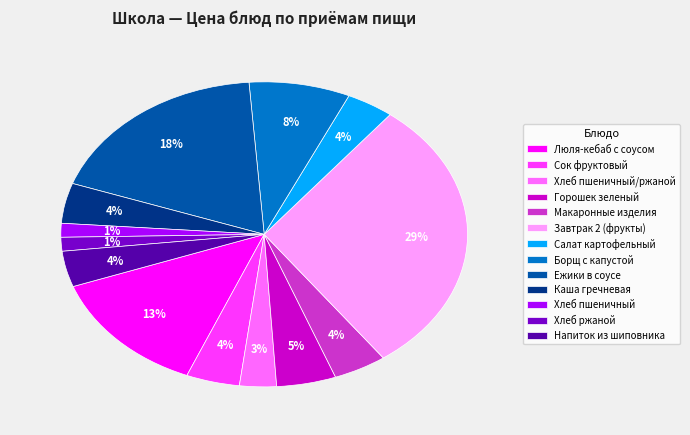

Which category has the biggest portion of the pie?

Завтрак 2 (фрукты)